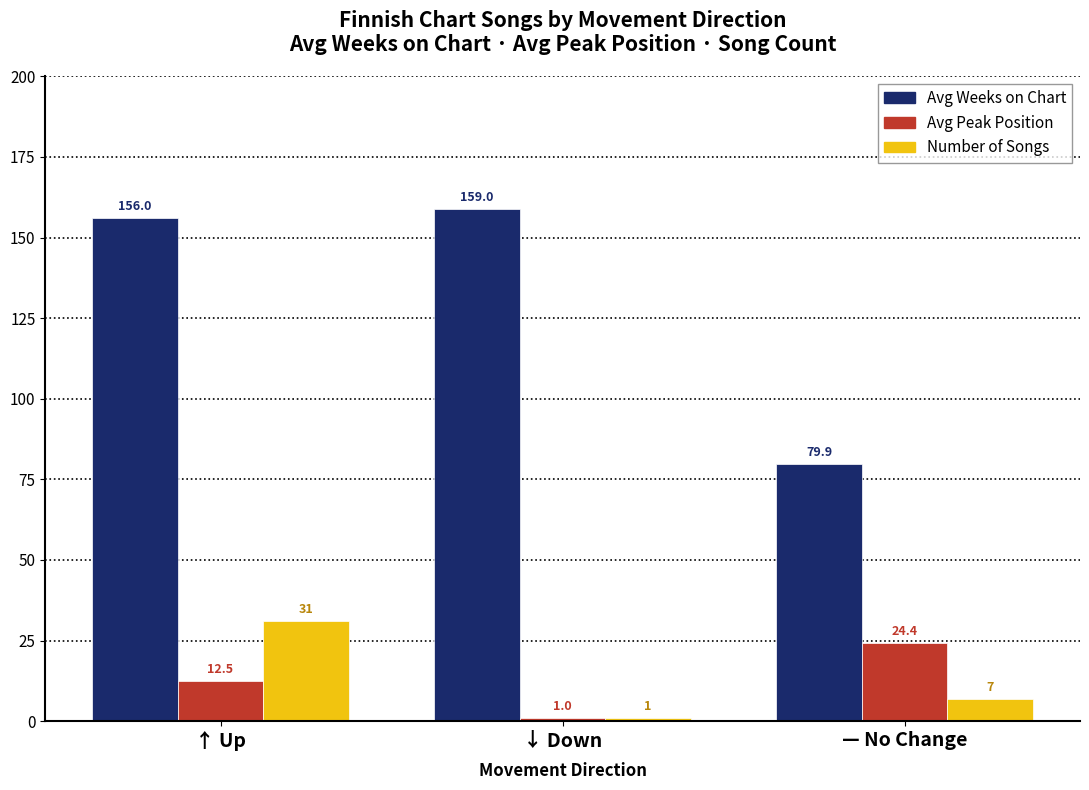

What is the label of the 1st bar from the left?

↑ Up